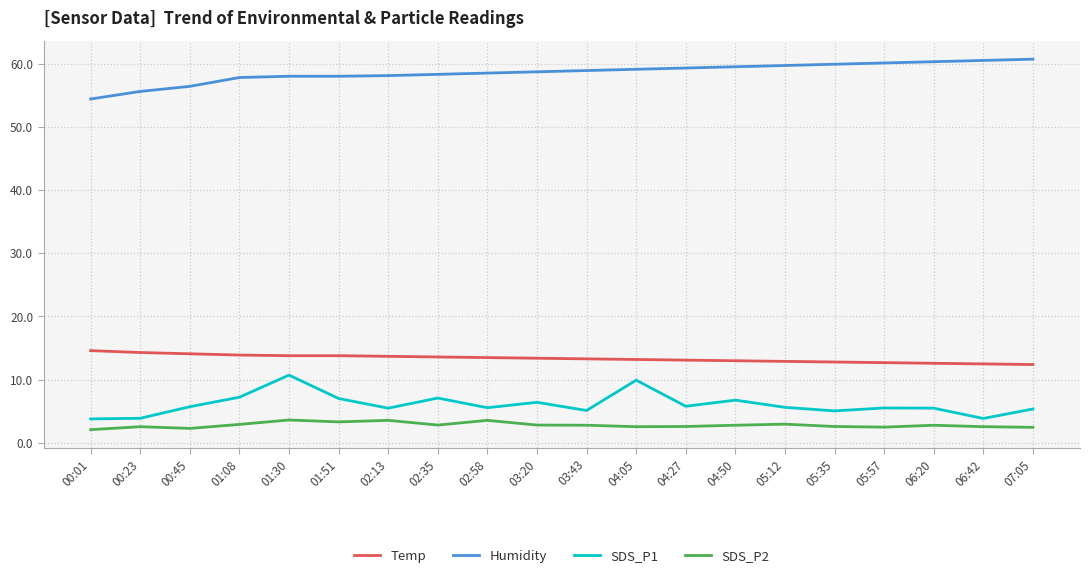

Count the number of categories in the chart.

20